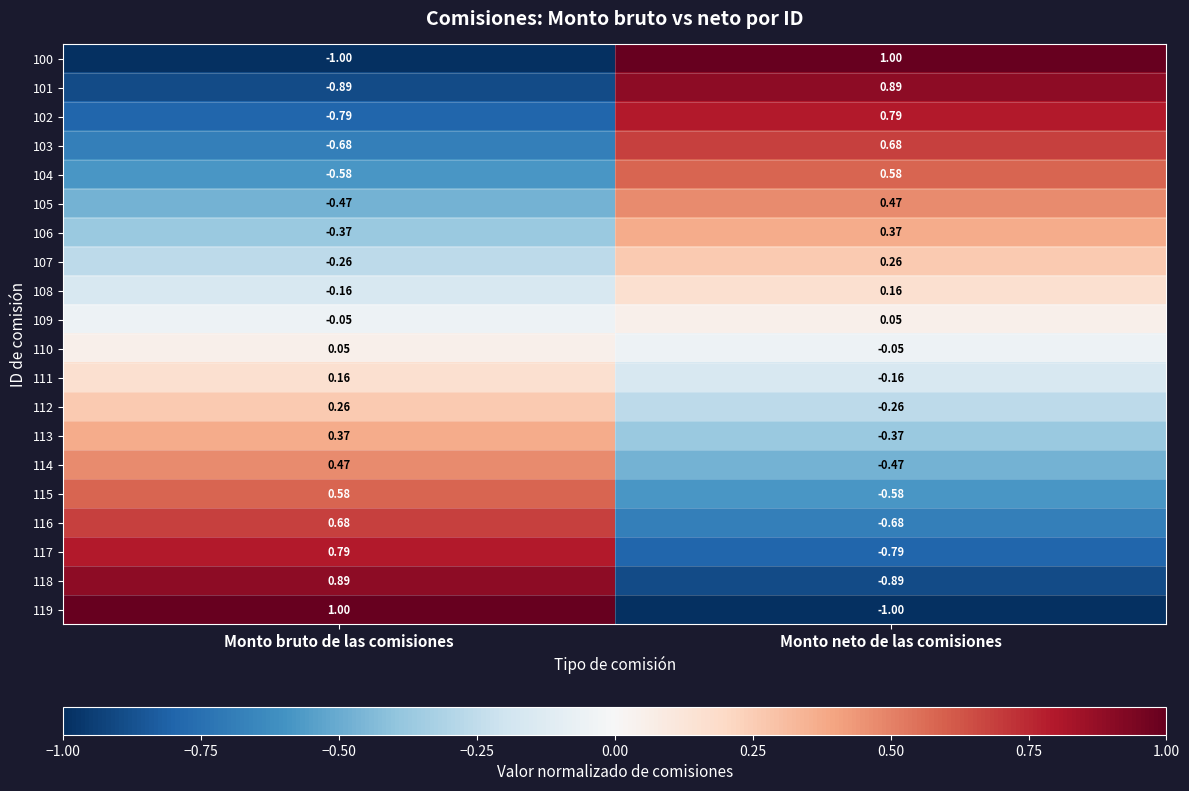

What is the maximum value shown in the chart?

1.0